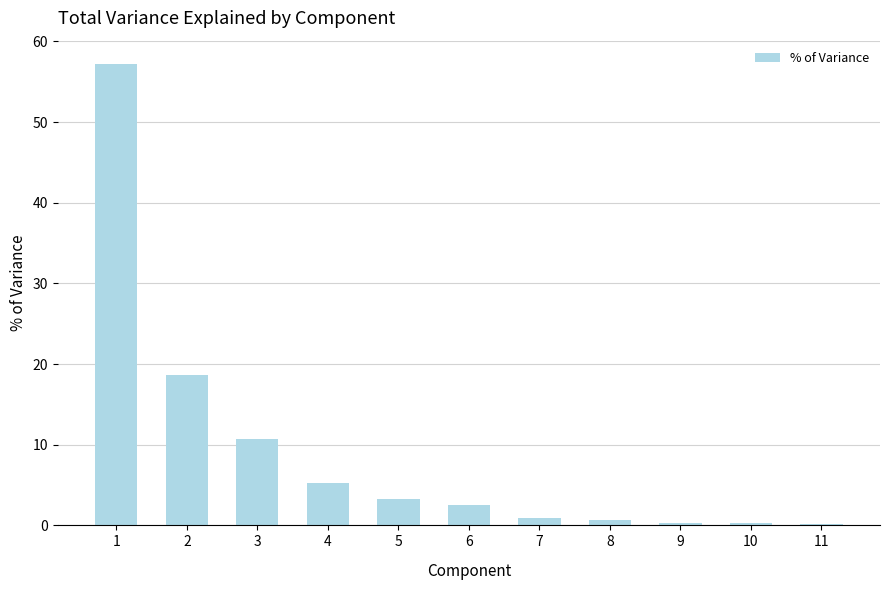

Read the value at 6.

2.5